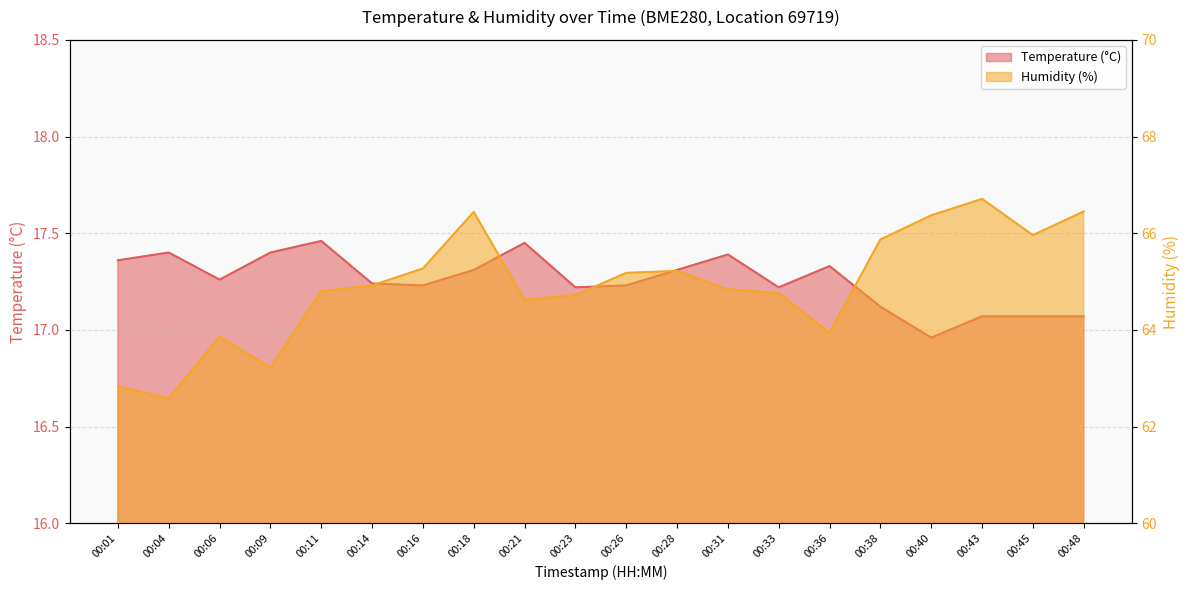

Reading left to right, extract all data points from this chart.

Temperature (°C): 00:01=17.4	00:04=17.4	00:06=17.3	00:09=17.4	00:11=17.5	00:14=17.2	00:16=17.2	00:18=17.3	00:21=17.4	00:23=17.2	00:26=17.2	00:28=17.3	00:31=17.4	00:33=17.2	00:36=17.3	00:38=17.1	00:40=17.0	00:43=17.1	00:45=17.1	00:48=17.1
Humidity (%): 00:01=62.8	00:04=62.6	00:06=63.9	00:09=63.2	00:11=64.8	00:14=64.9	00:16=65.3	00:18=66.4	00:21=64.6	00:23=64.7	00:26=65.2	00:28=65.2	00:31=64.8	00:33=64.8	00:36=63.9	00:38=65.9	00:40=66.4	00:43=66.7	00:45=66.0	00:48=66.5